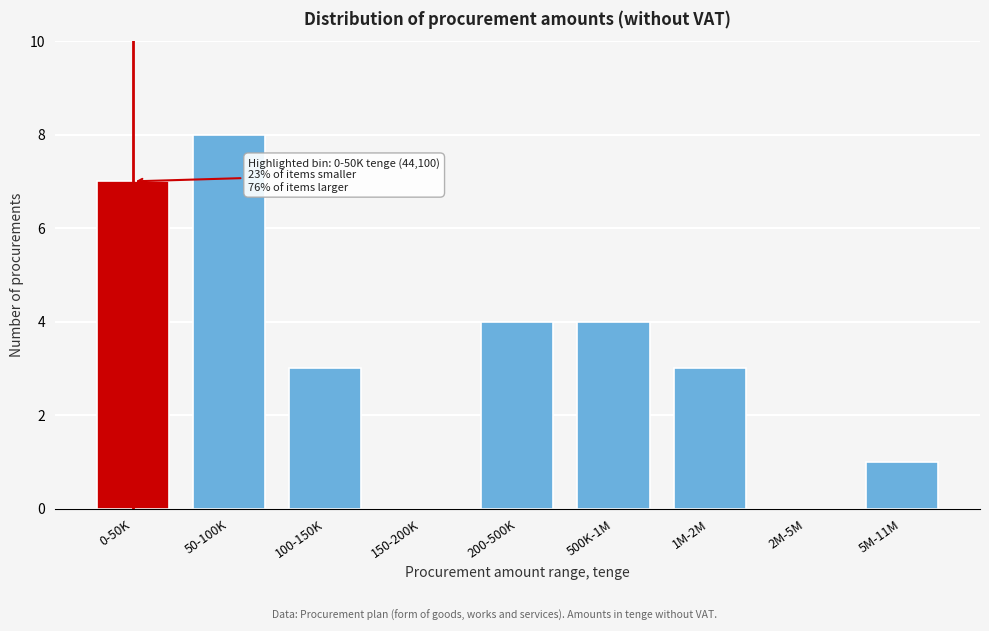

Reading left to right, transcribe all the data shown in this chart.

0-50K=7	50-100K=8	100-150K=3	150-200K=0	200-500K=4	500K-1M=4	1M-2M=3	2M-5M=0	5M-11M=1